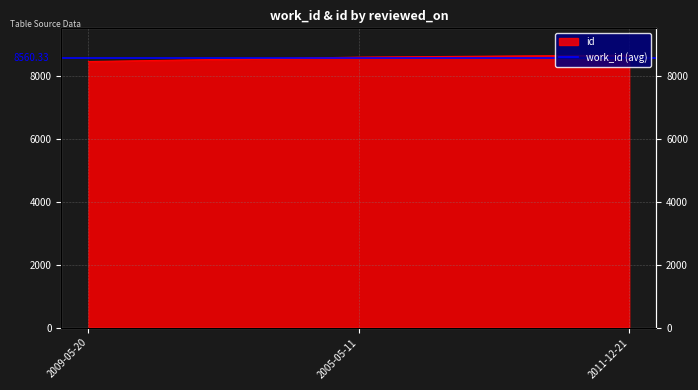

What is the sum of the values at 2011-12-21 and 2005-05-11?

17236